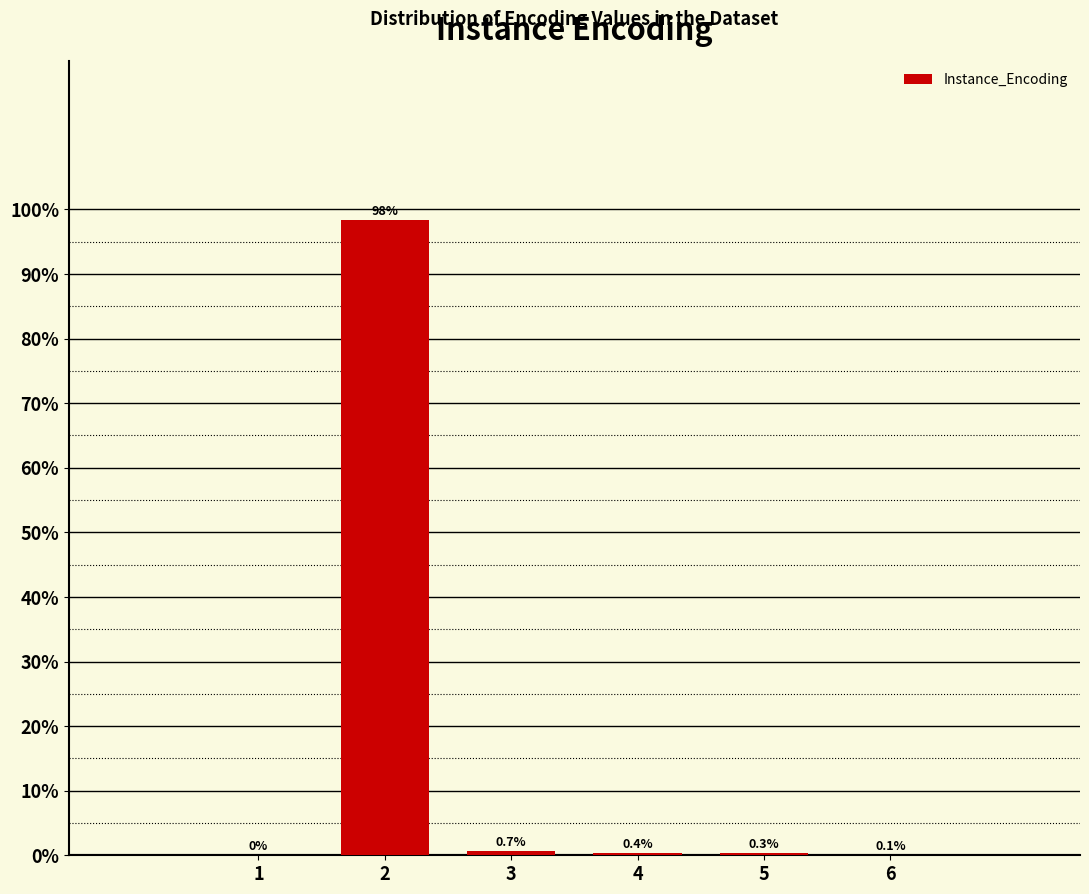

Reading left to right, extract all data points from this chart.

1=0.0	2=98.4	3=0.7	4=0.4	5=0.3	6=0.1